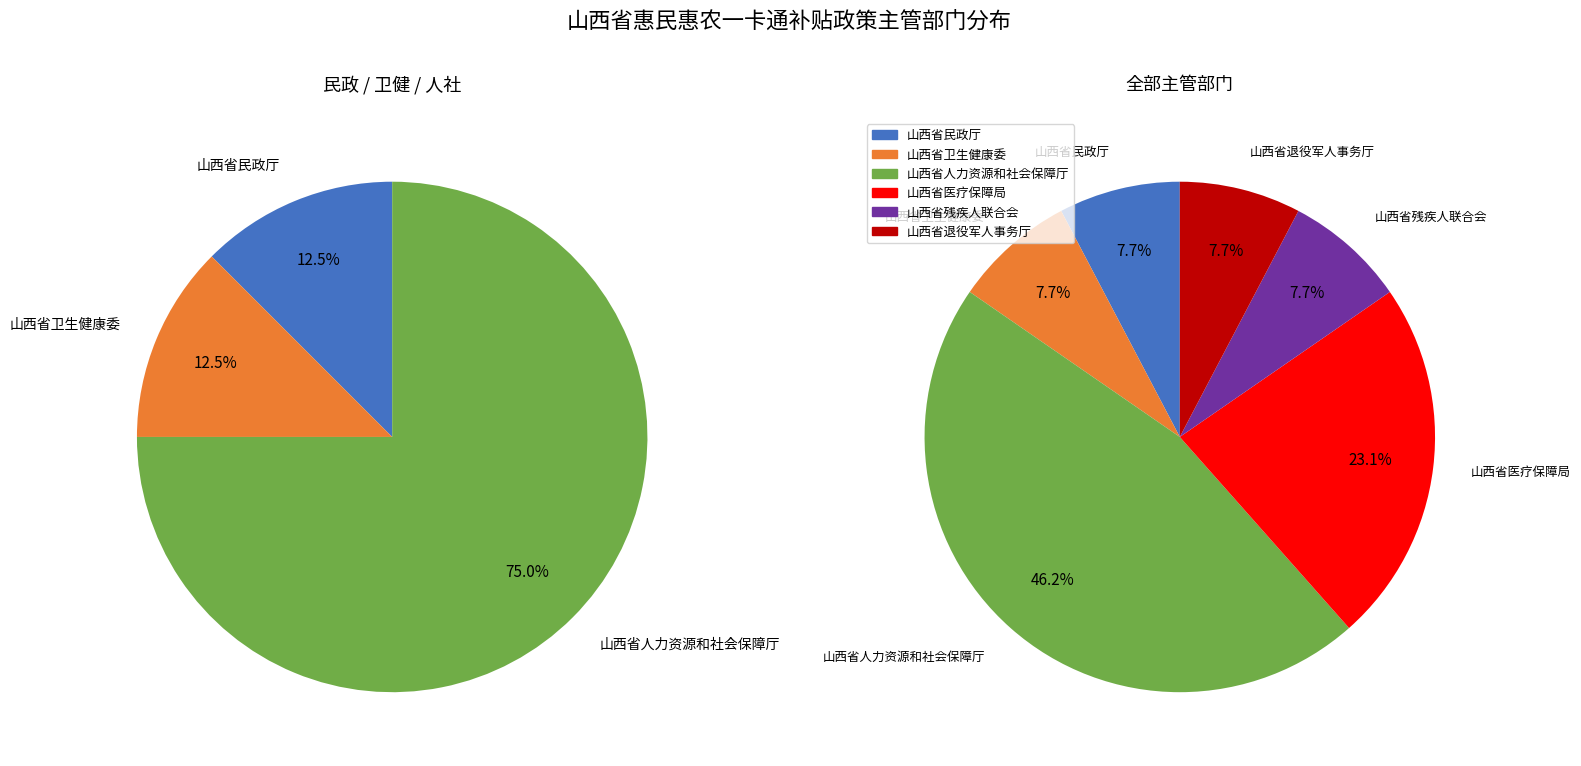

What percentage is the 山西省民政厅 slice, to the nearest percent?

8%